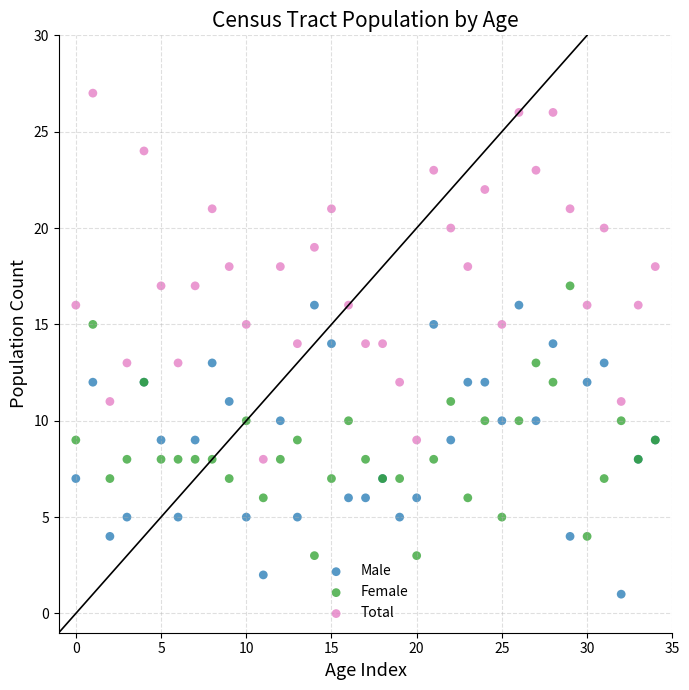

Which series reaches the maximum Y coordinate?

Total